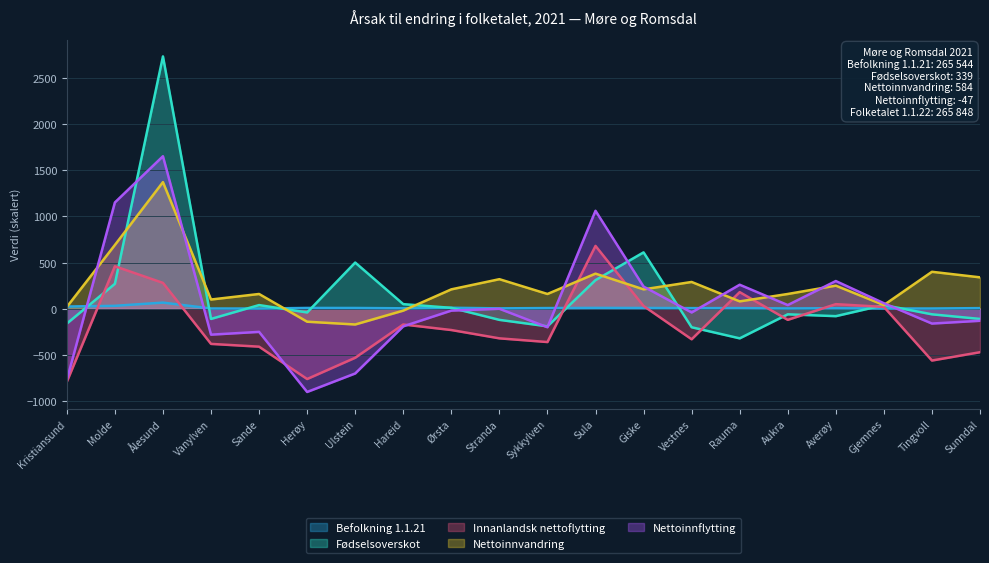

True or false: Nettoinnvandring has a value of -104.2 at Ulstein.

False